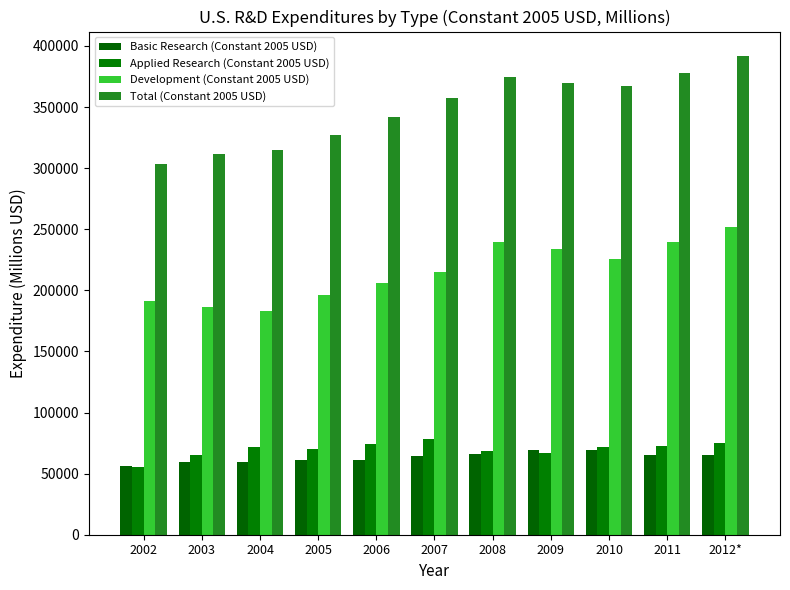

Where does the Development (Constant 2005 USD) series first go above 214715?

2008